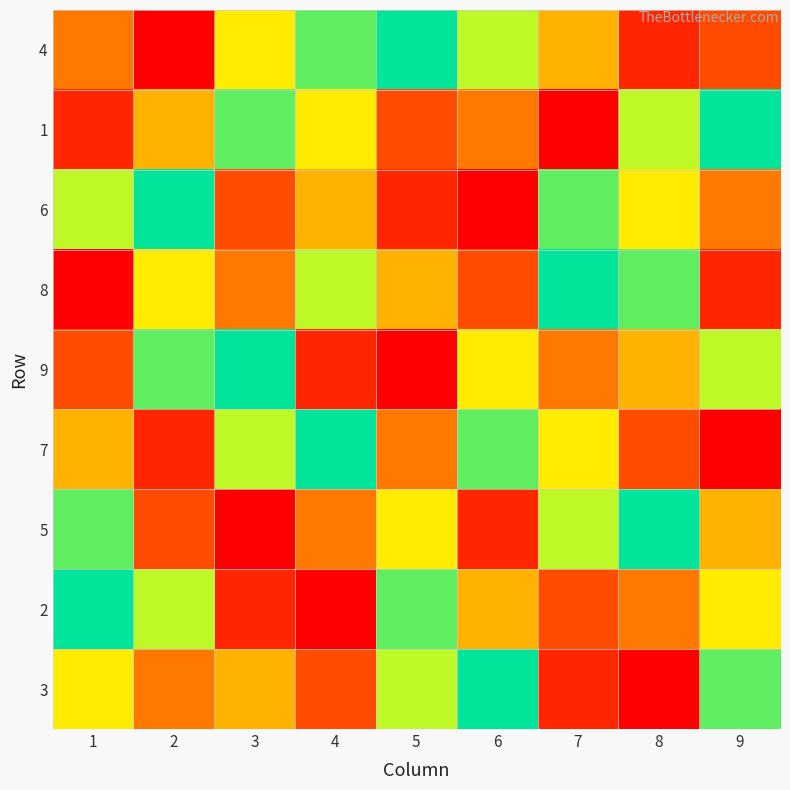

Reading left to right, what are all the values shown in this chart?

4: 1=4	2=1	3=6	4=8	5=9	6=7	7=5	8=2	9=3
1: 1=2	2=5	3=8	4=6	5=3	6=4	7=1	8=7	9=9
6: 1=7	2=9	3=3	4=5	5=2	6=1	7=8	8=6	9=4
8: 1=1	2=6	3=4	4=7	5=5	6=3	7=9	8=8	9=2
9: 1=3	2=8	3=9	4=2	5=1	6=6	7=4	8=5	9=7
7: 1=5	2=2	3=7	4=9	5=4	6=8	7=6	8=3	9=1
5: 1=8	2=3	3=1	4=4	5=6	6=2	7=7	8=9	9=5
2: 1=9	2=7	3=2	4=1	5=8	6=5	7=3	8=4	9=6
3: 1=6	2=4	3=5	4=3	5=7	6=9	7=2	8=1	9=8